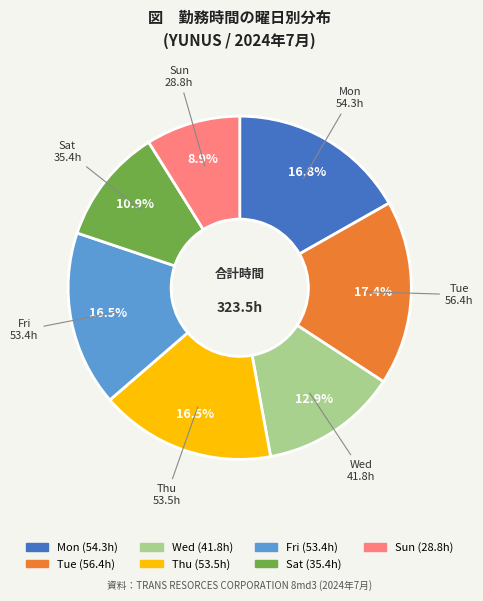

Is there a majority slice in this chart?

No